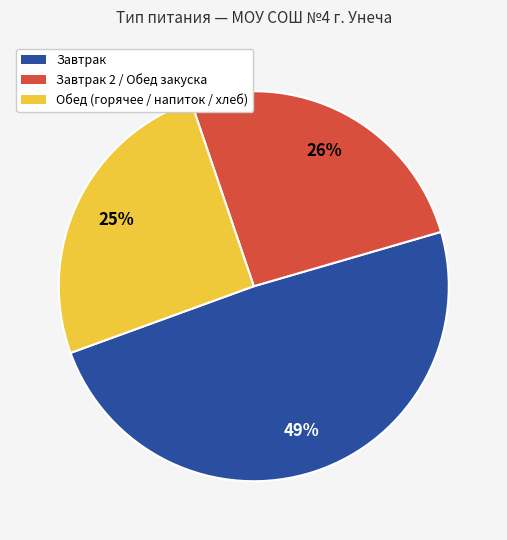

To the nearest percent, what is the difference between the largest and smallest slice percentages?

24%